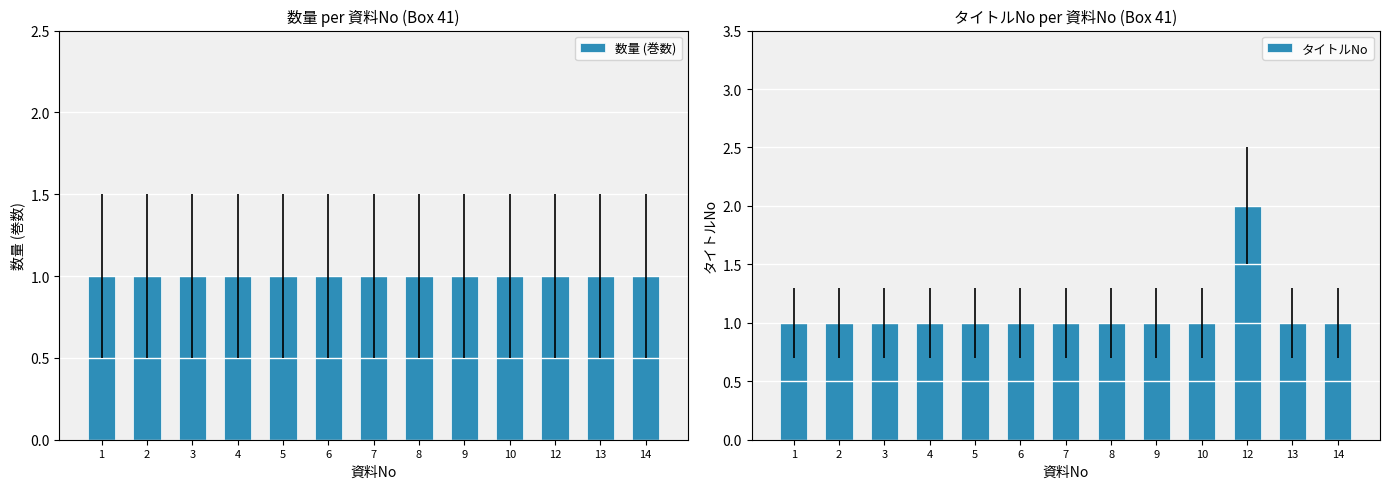

What are all the series names shown in the legend?

数量 (巻数), タイトルNo